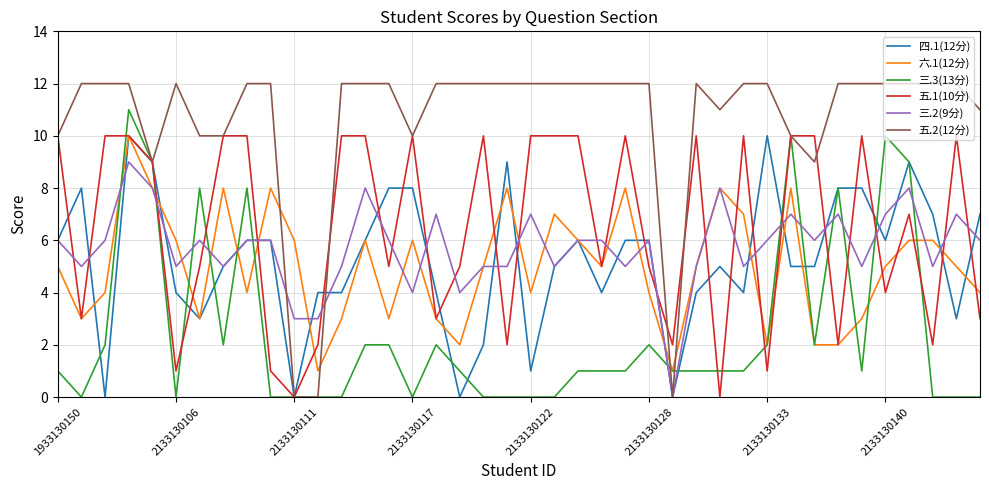

What is the difference between the maximum and minimum values in the 三.3(13分) series?

11